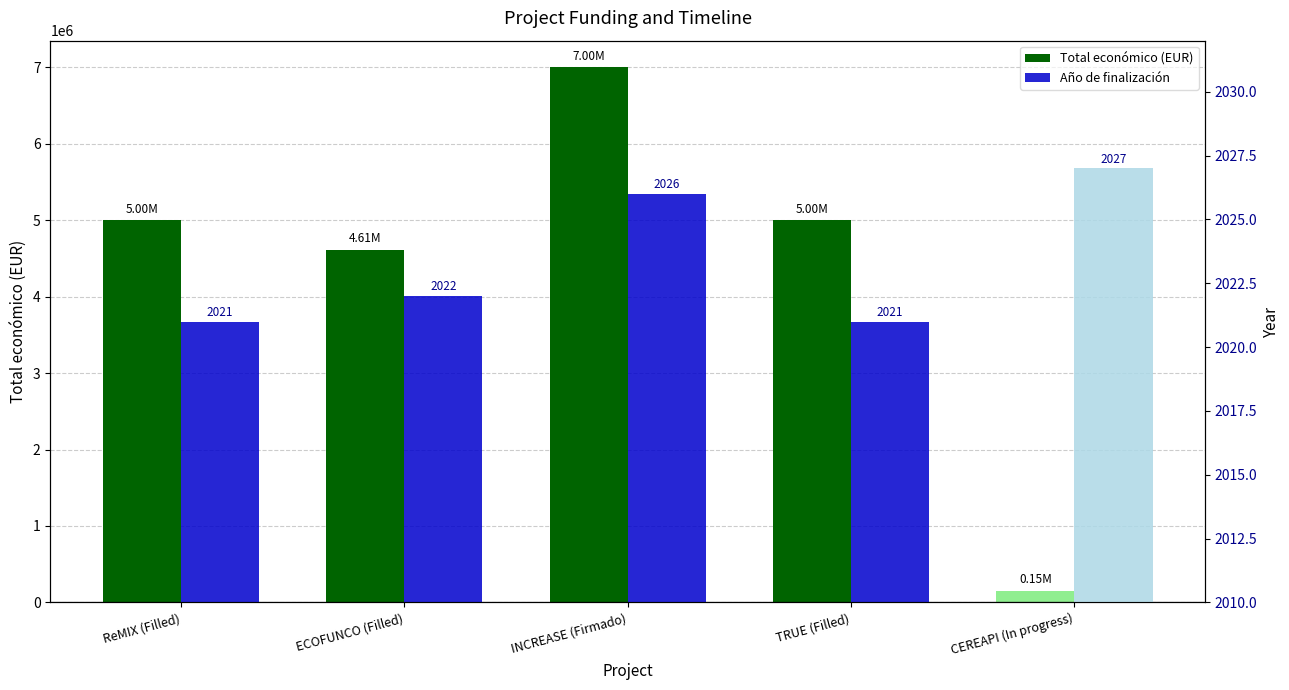

Which category has the highest value in the Año de inicio series?

CEREAPI (In progress)